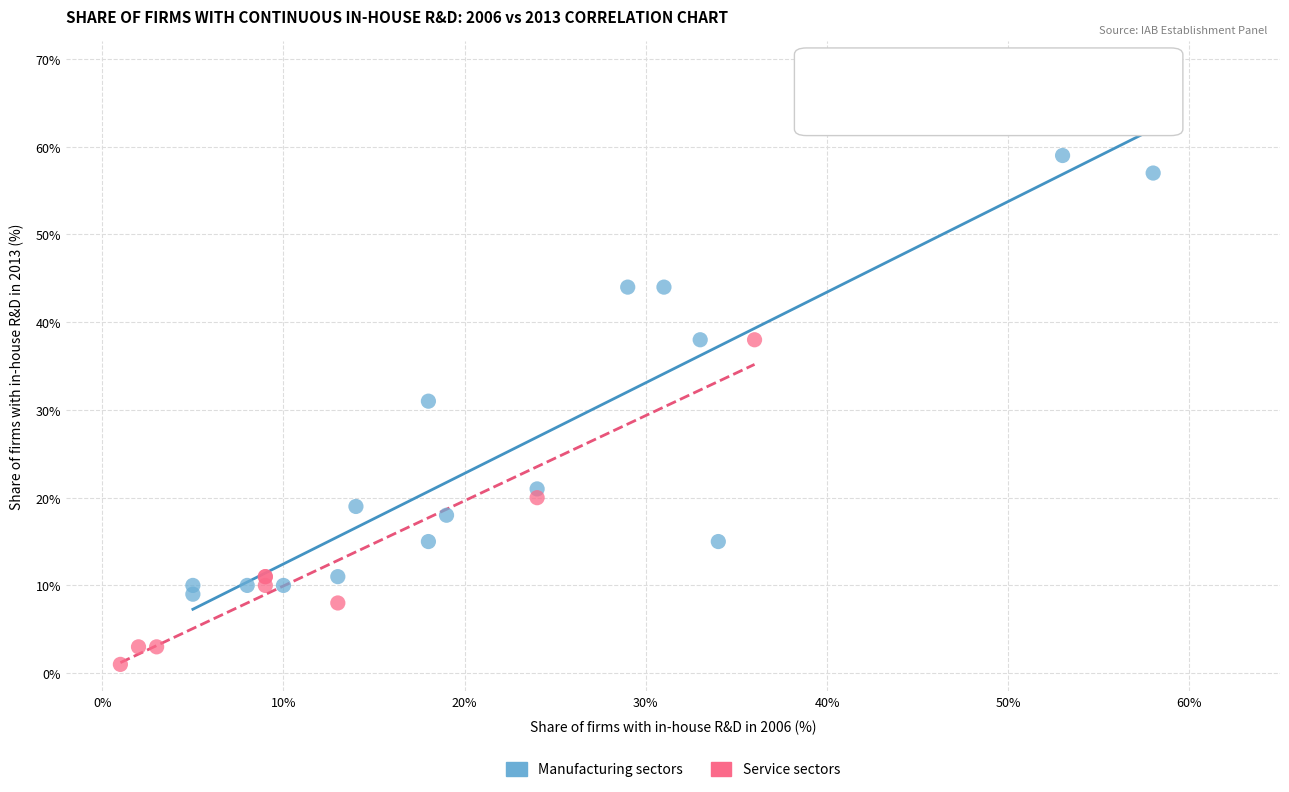

Which series has the widest spread of Y values?

Manufacturing sectors